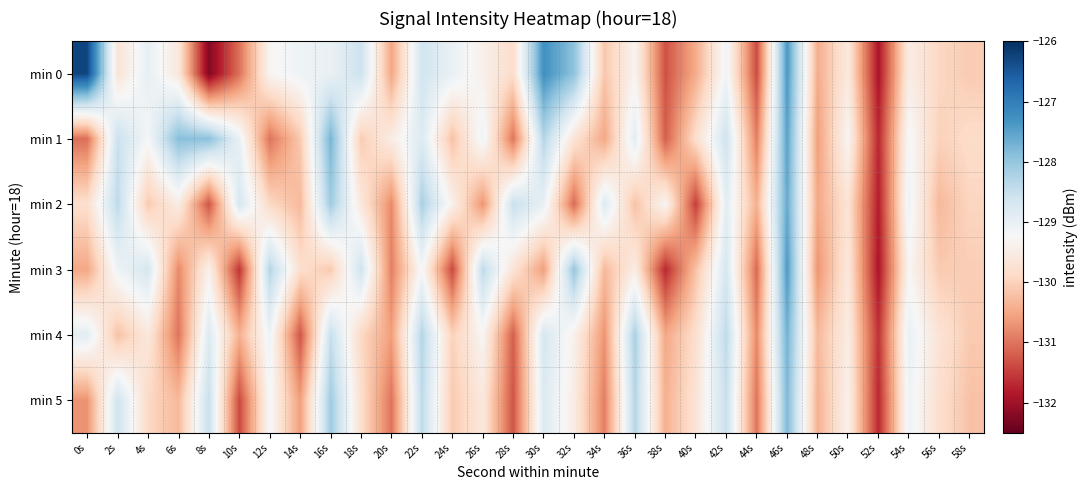

At which category is the sum across all series the highest?

46s